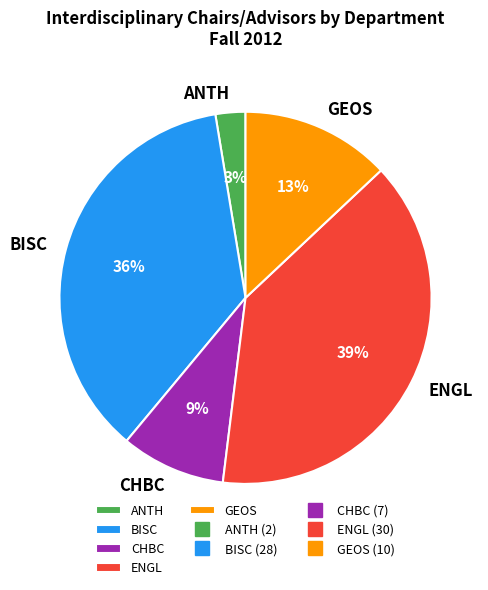

How many segments does this pie chart have?

5